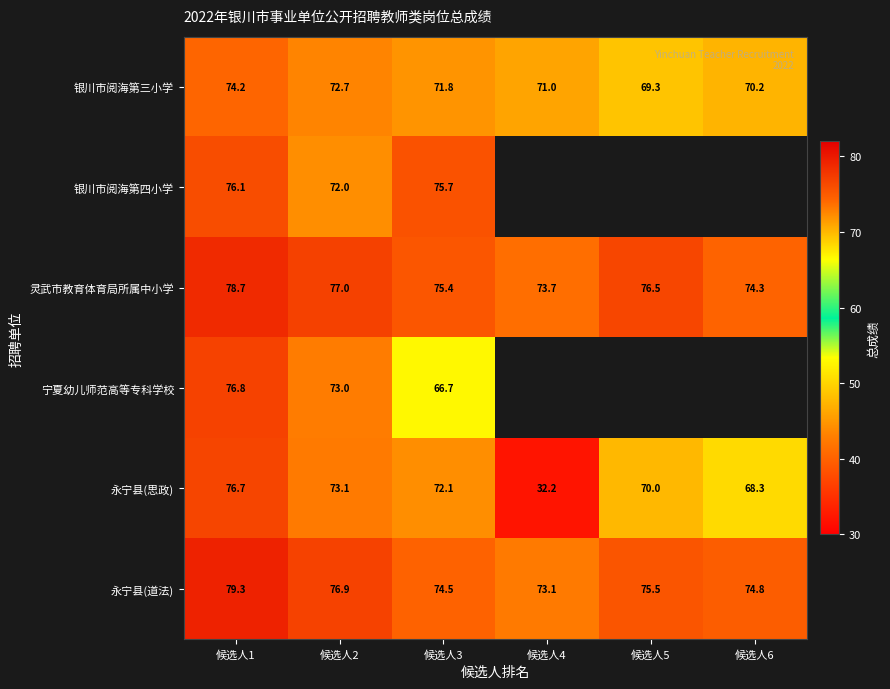

Between 候选人1 and 候选人2, which series saw the biggest shift?

银川市阅海第四小学